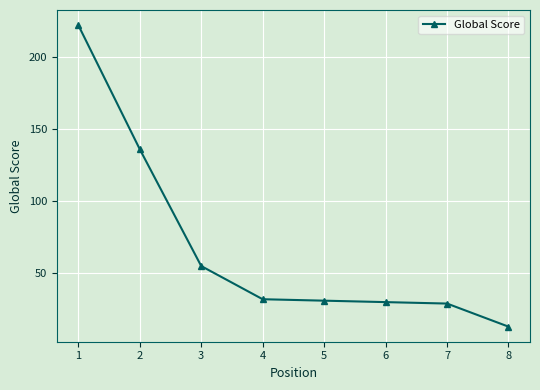

Does the chart display data point markers on the line(s)?

Yes